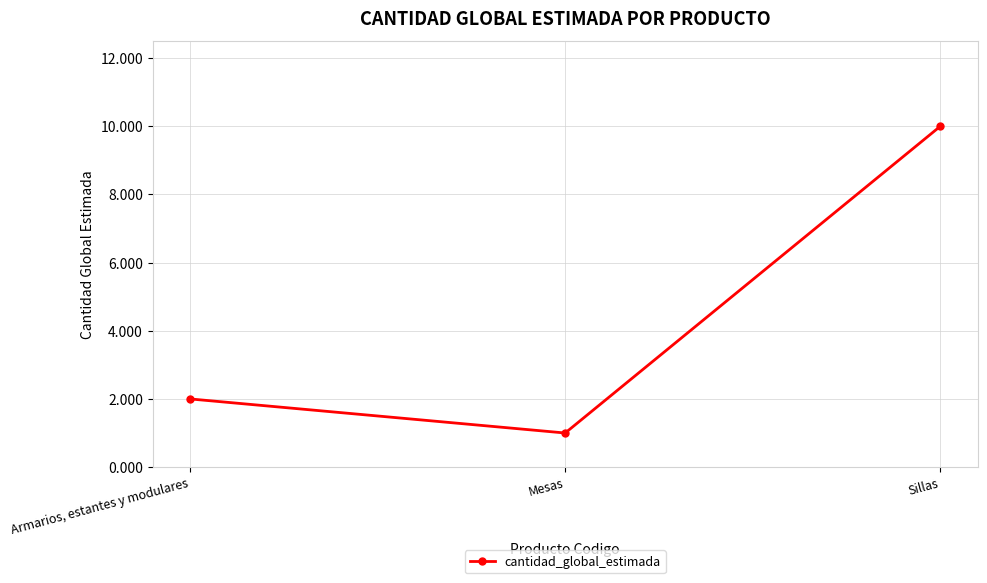

How many lines are shown in the chart?

1